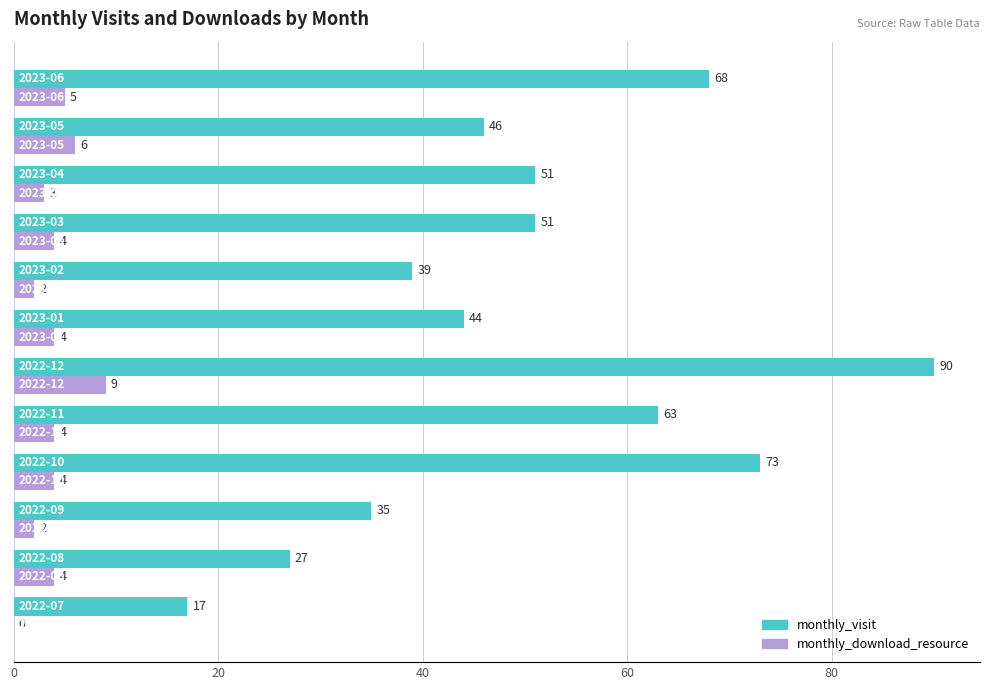

What is the greatest value displayed?

90